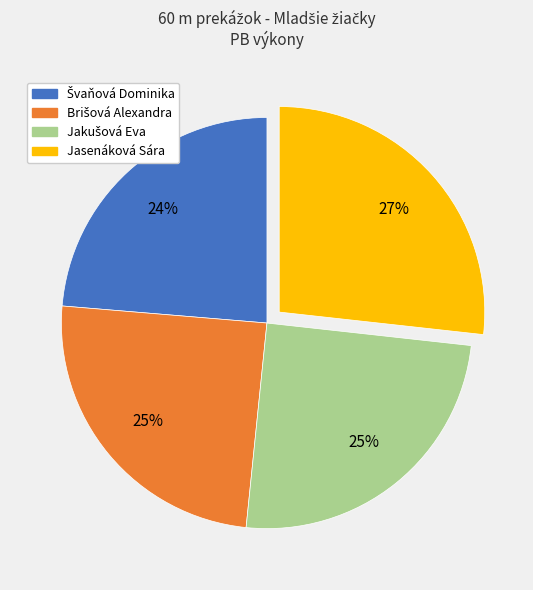

To the nearest percent, what is the average slice percentage?

25%